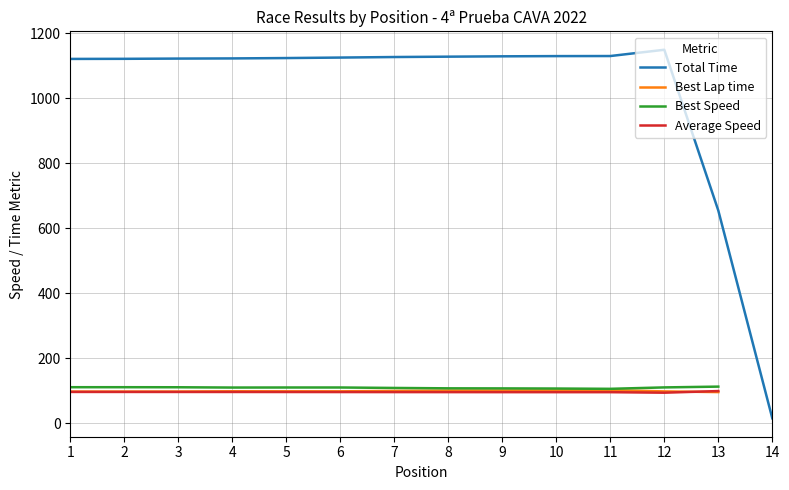

Where does the Total Time series first go above 1125?

6